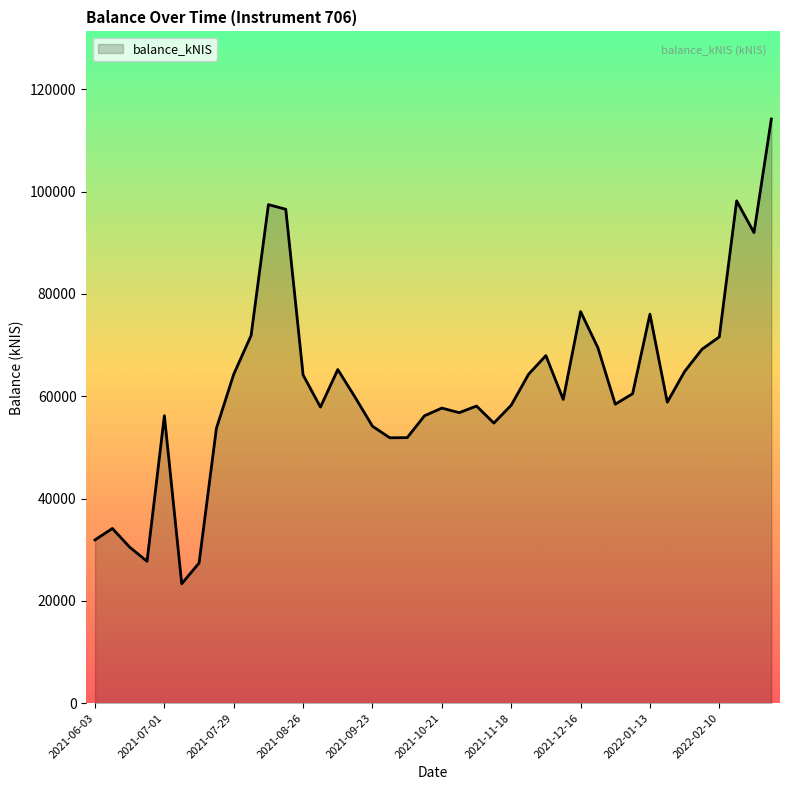

What is the difference between the maximum and minimum values?

90834.9